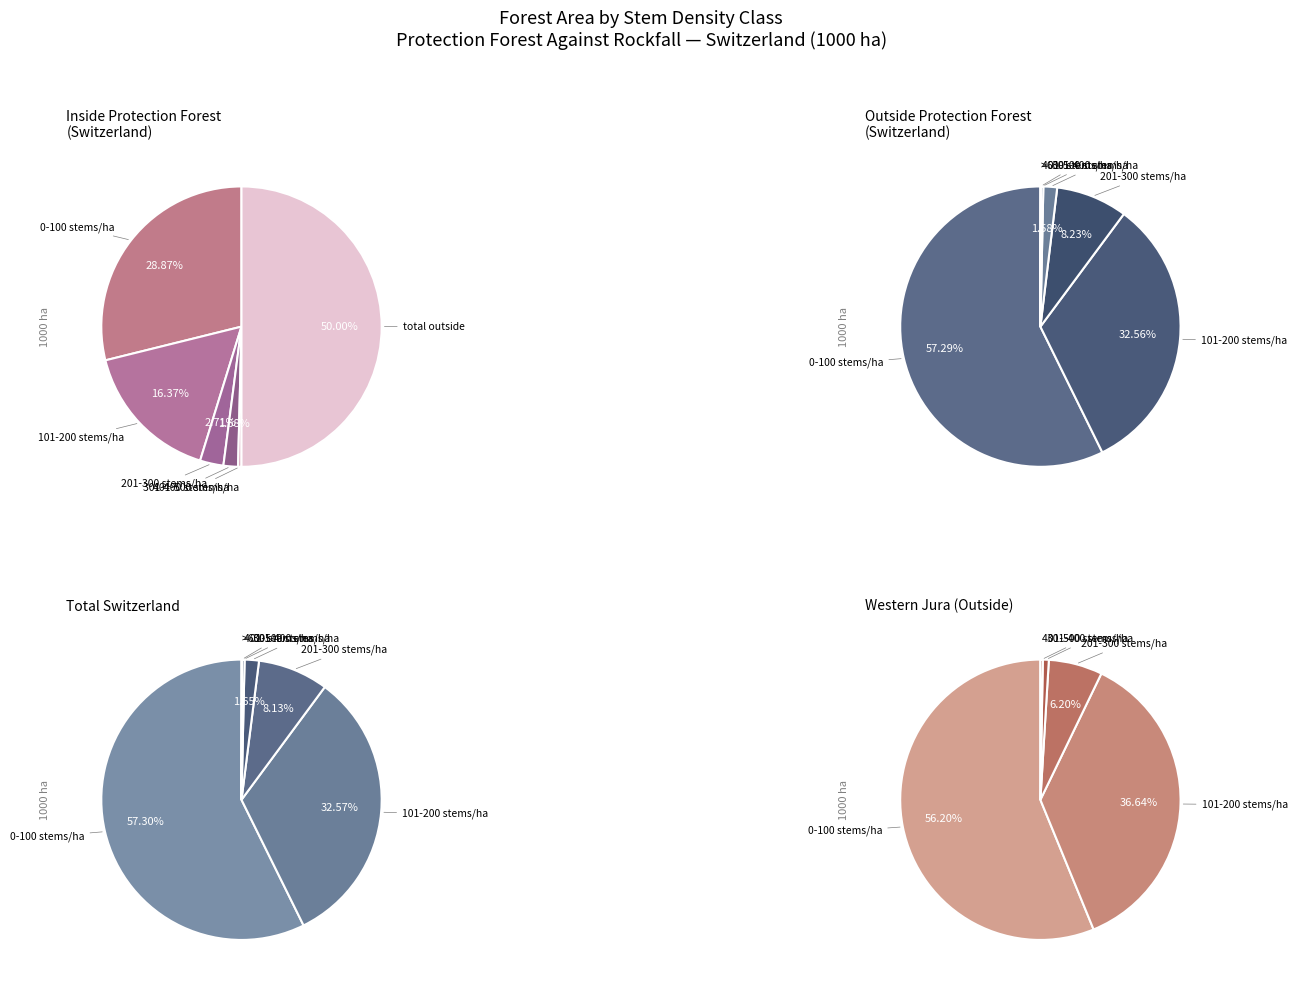

What is the smallest slice in the pie chart?

401-500 stems/ha